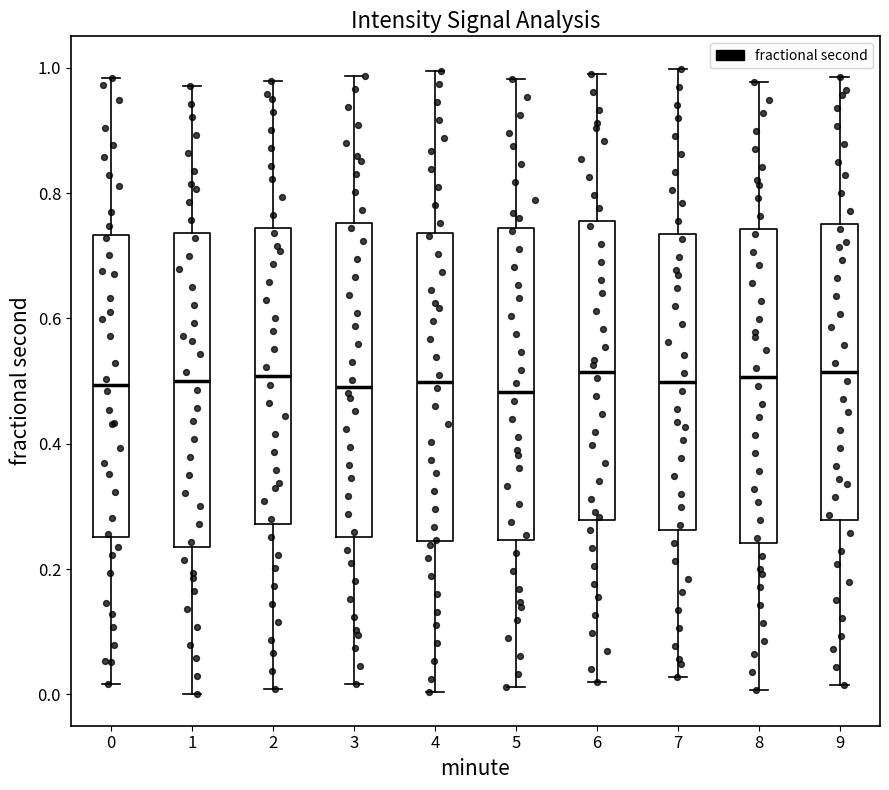

Reading left to right, transcribe this box plot: for each box, give where its median line is, the range the box spans, and where its two whiskers end, as read against the y-axis. The values are not printed on the chart, so give them approximately, as read against the axis.

0: median 0.50, box 0.26 to 0.74, whiskers 0.02 to 0.98
1: median 0.50, box 0.24 to 0.74, whiskers 0.00 to 0.98
2: median 0.50, box 0.28 to 0.74, whiskers 0.00 to 0.98
3: median 0.50, box 0.26 to 0.76, whiskers 0.02 to 0.98
4: median 0.50, box 0.24 to 0.74, whiskers 0.00 to 1.00
5: median 0.48, box 0.24 to 0.74, whiskers 0.02 to 0.98
6: median 0.52, box 0.28 to 0.76, whiskers 0.02 to 1.00
7: median 0.50, box 0.26 to 0.74, whiskers 0.02 to 1.00
8: median 0.50, box 0.24 to 0.74, whiskers 0.00 to 0.98
9: median 0.52, box 0.28 to 0.74, whiskers 0.02 to 0.98